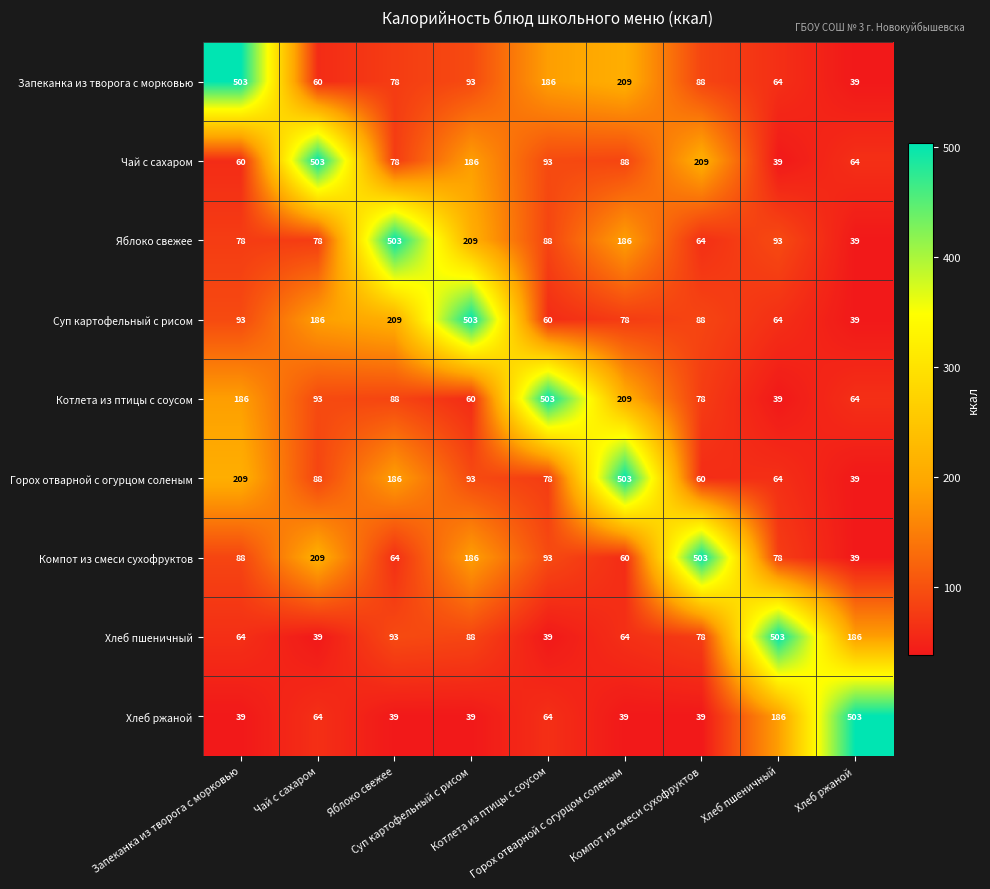

At how many categories does at least one series exceed 283?

9